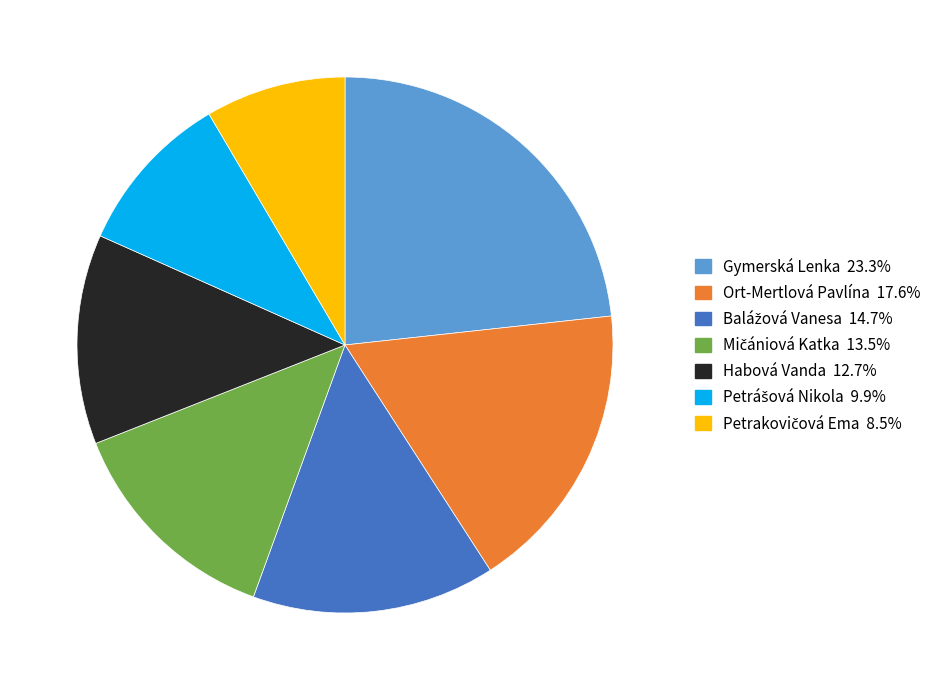

Which category has the biggest portion of the pie?

Gymerská Lenka